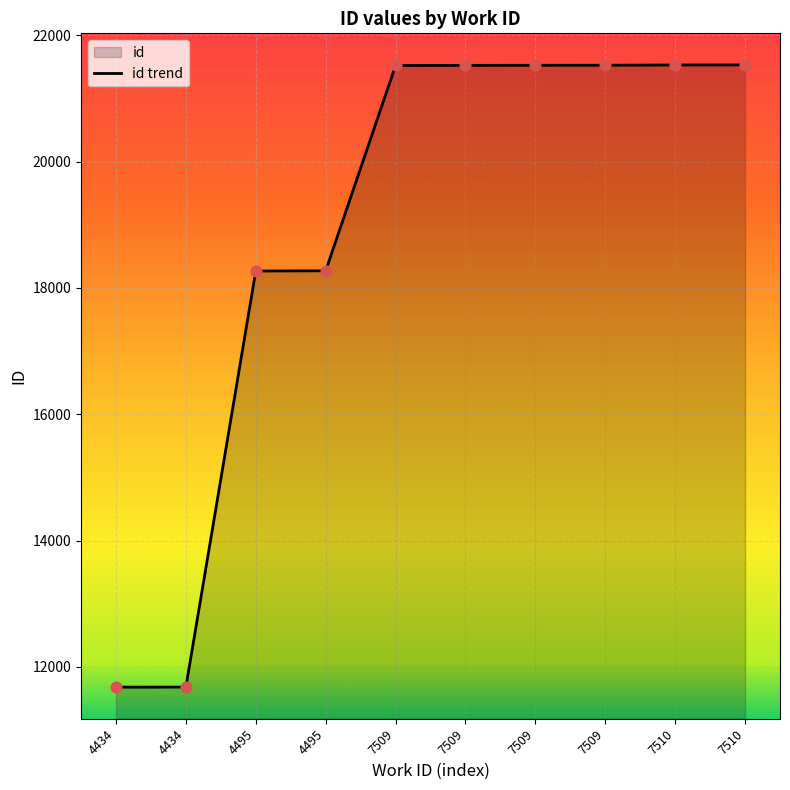

Between 4434 and 4495, which is larger?

4495